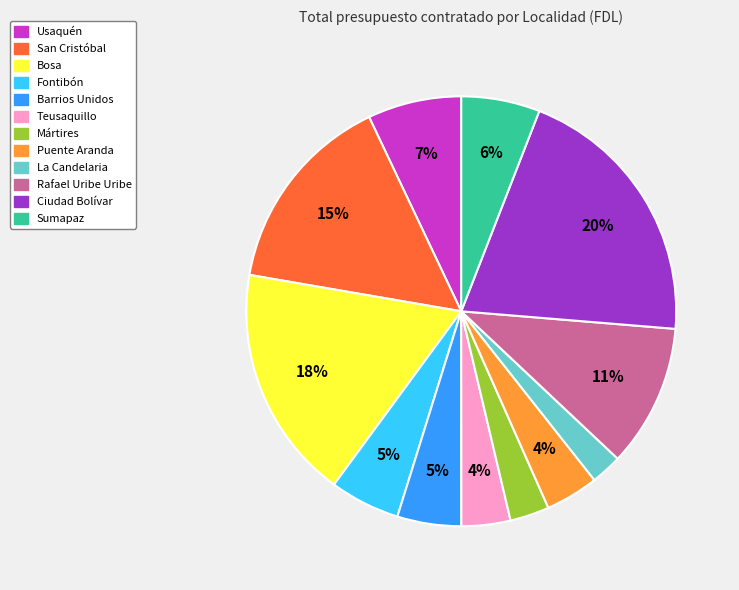

How many slices are in this pie chart?

12